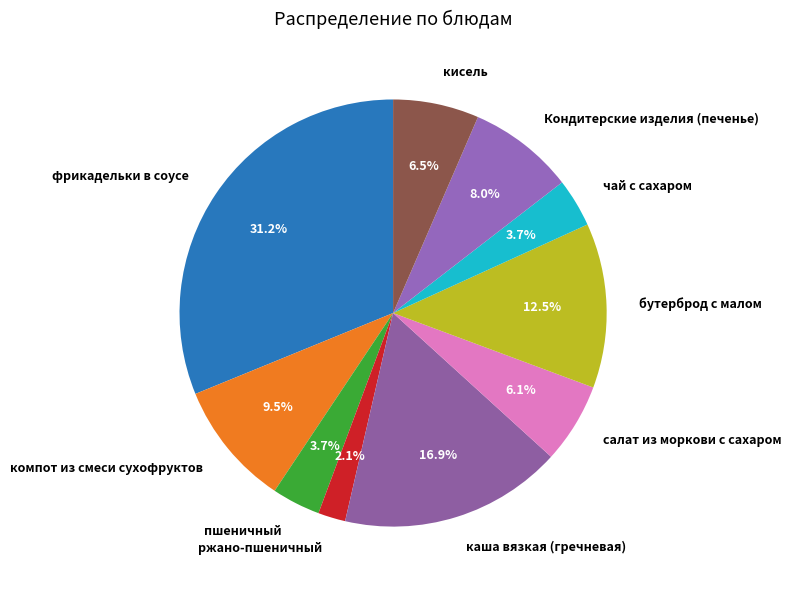

Combined, what portion of the pie is компот из смеси сухофруктов and Кондитерские изделия (печенье)?

17.5%